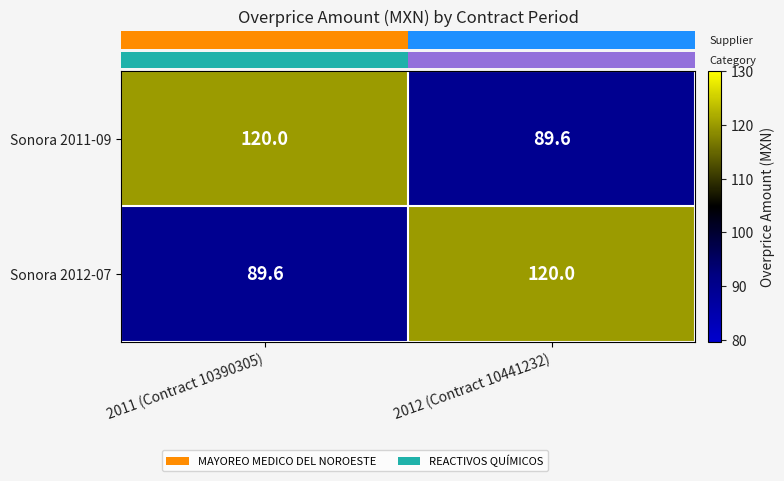

Reading right to left, list all the values displayed in this chart.

Sonora 2011-09: 2012 (Contract 10441232)=89.6	2011 (Contract 10390305)=120.0
Sonora 2012-07: 2012 (Contract 10441232)=120.0	2011 (Contract 10390305)=89.6